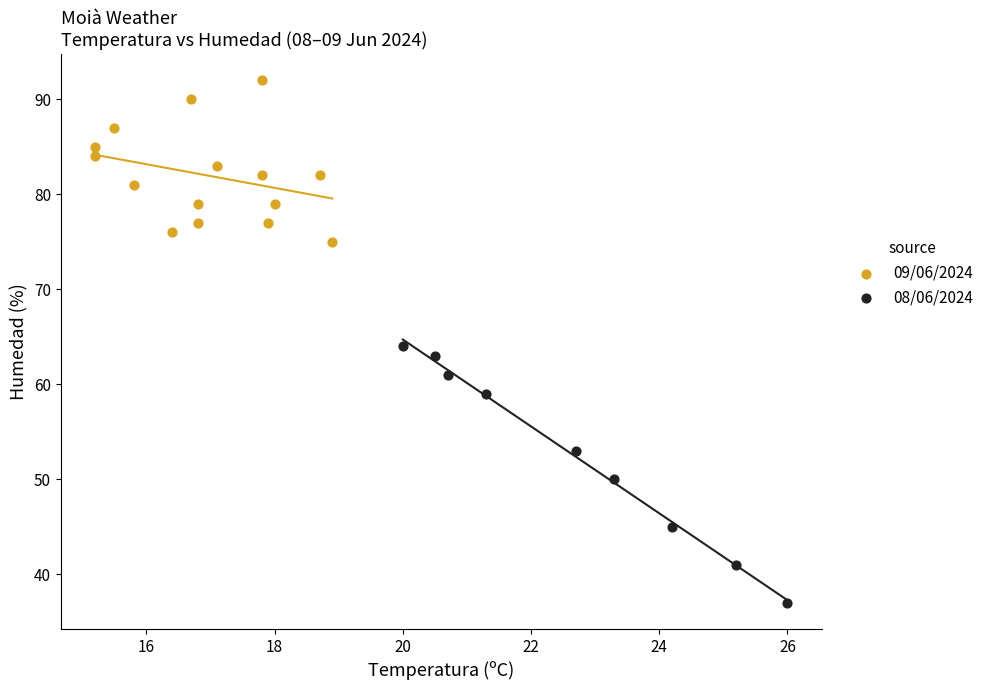

Which series has the widest spread of Y values?

08/06/2024